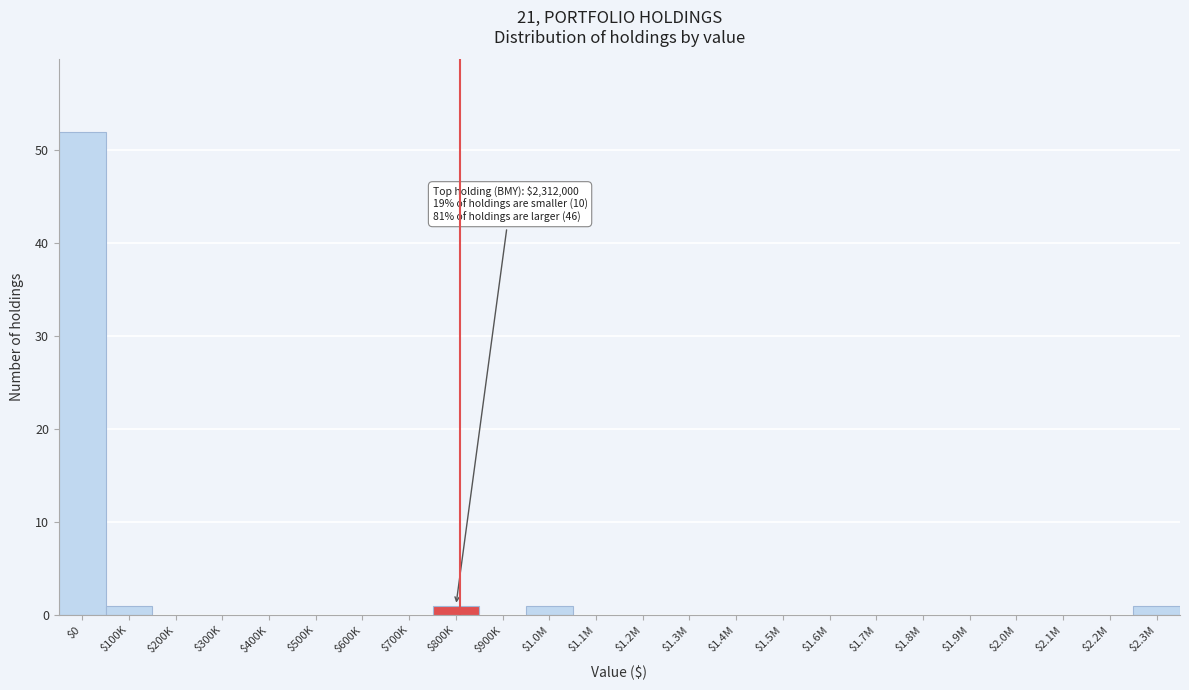

What is the greatest value displayed?

52